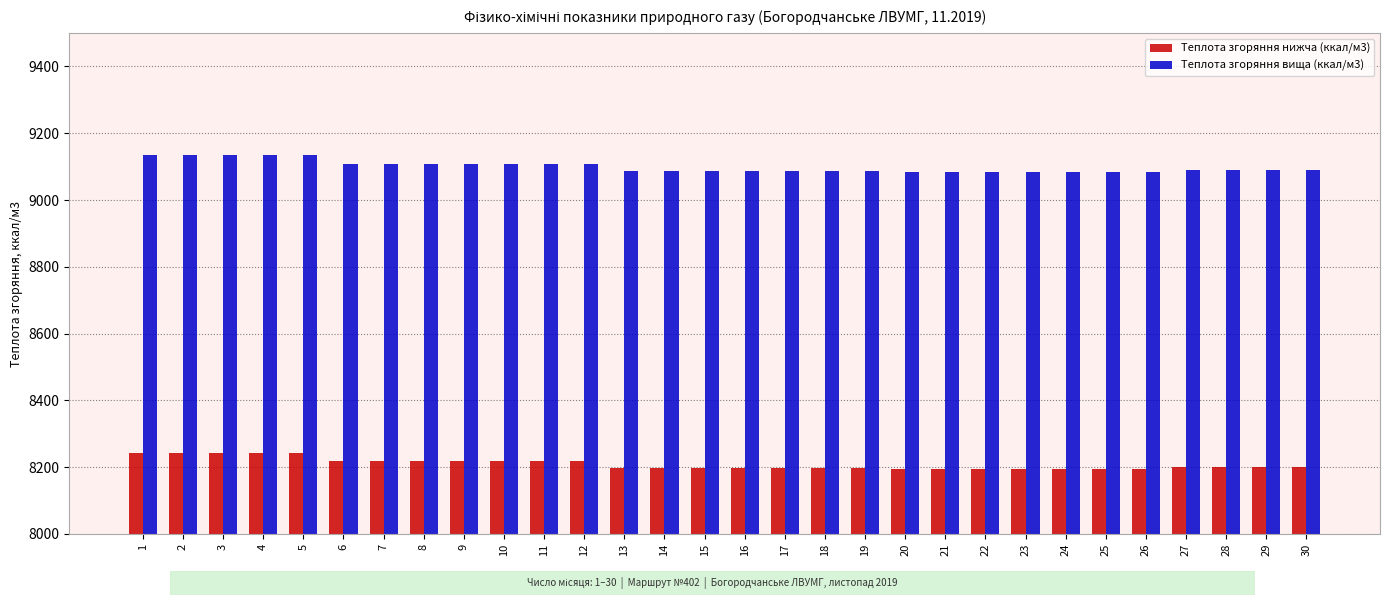

How many values in the Теплота згоряння вища (ккал/м3) series exceed 9088?

16